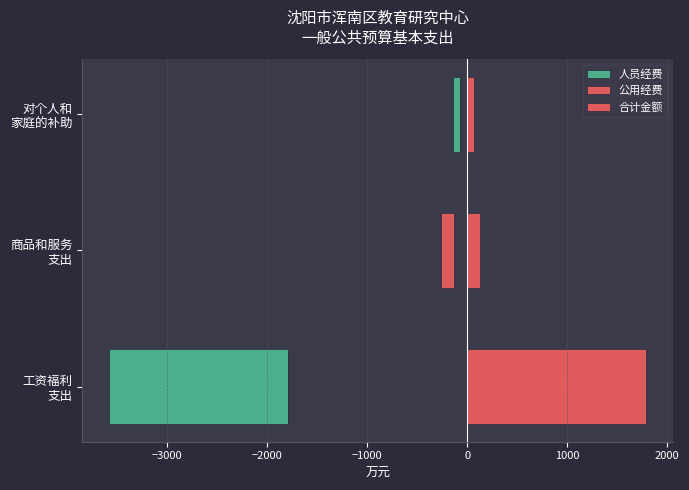

How many values in the 人员经费 series exceed -72?

1